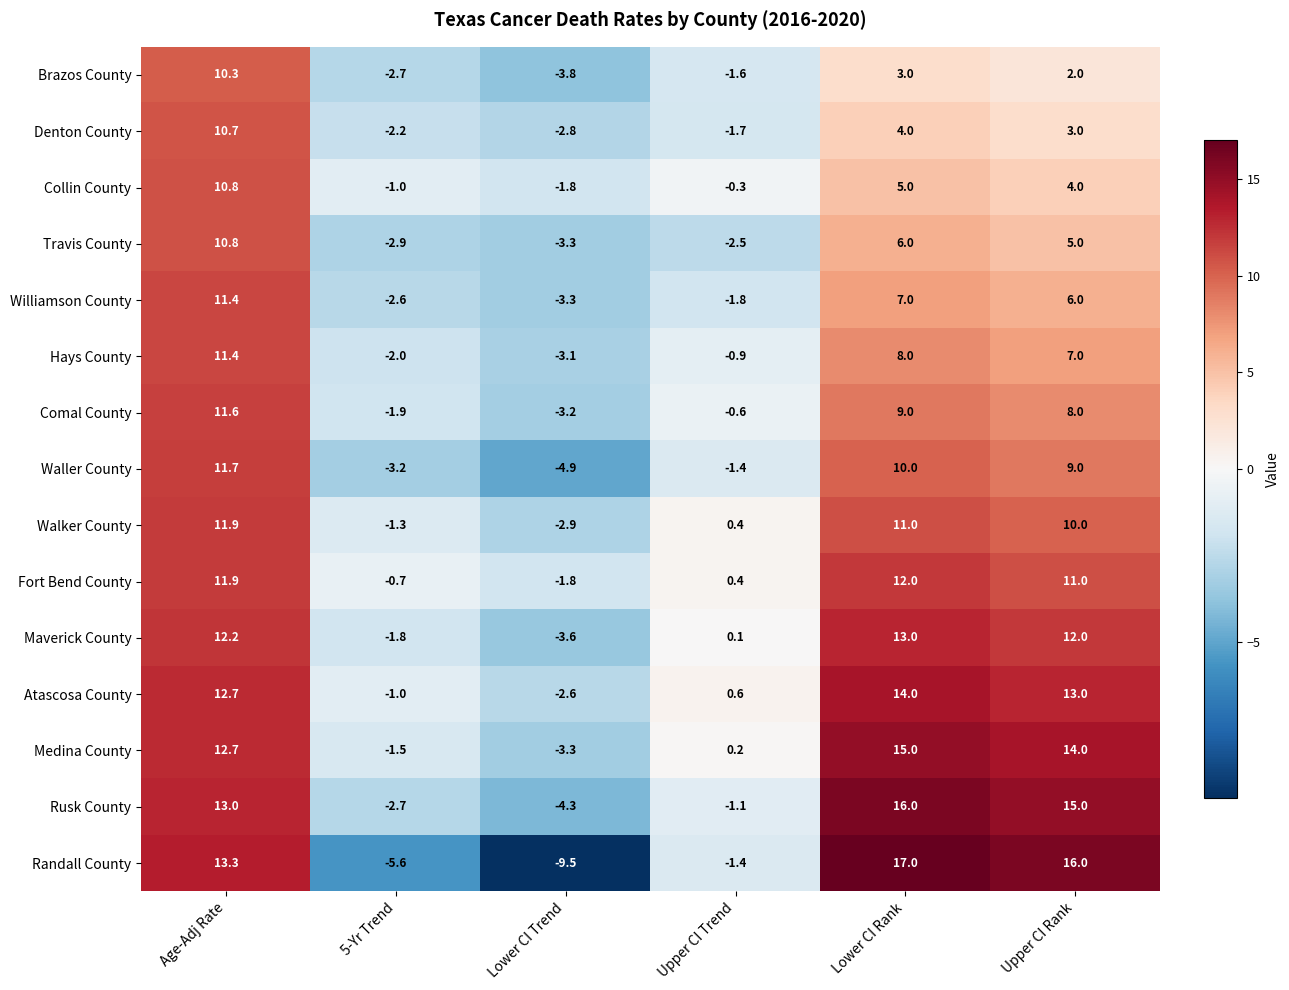

At which category does the chart reach its minimum across all series?

Lower CI Trend